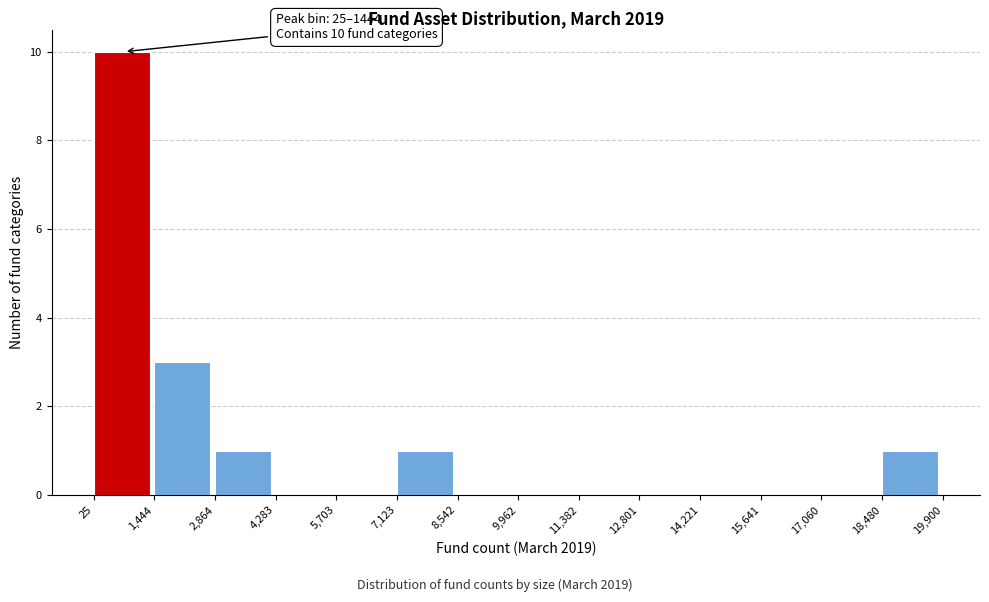

Which range on the x-axis has the tallest bar?

25 to 1,444